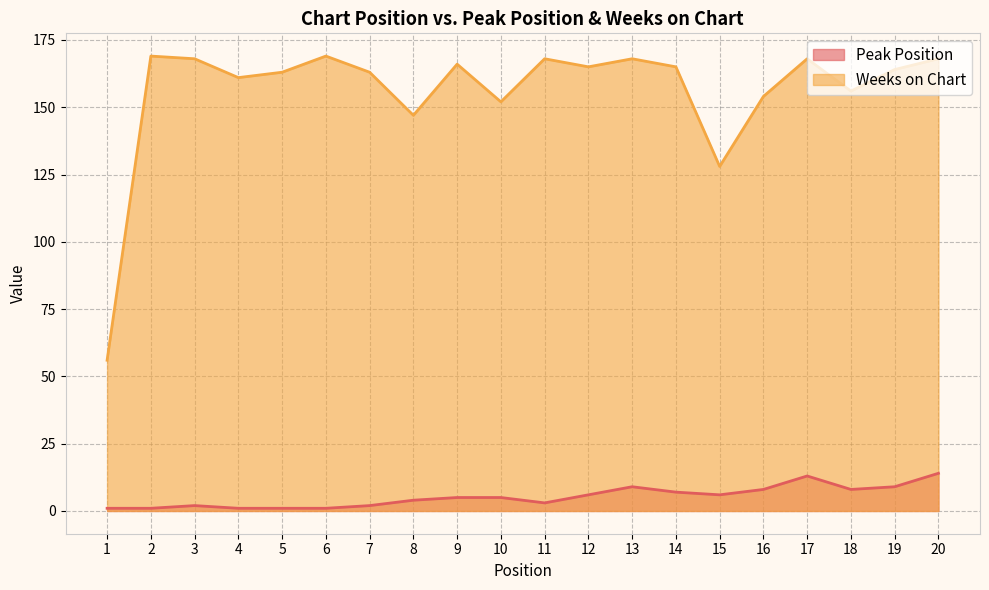

How many data points does each series have?

20